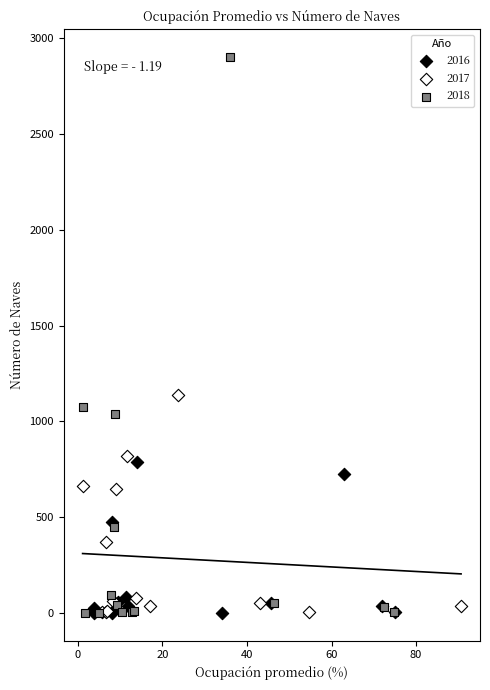

Which series contains the highest Y value?

2018